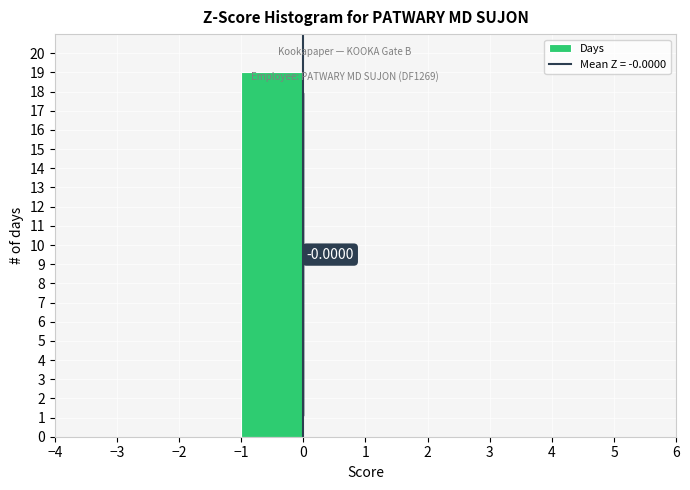

Which range on the x-axis has the tallest bar?

-1 to 0